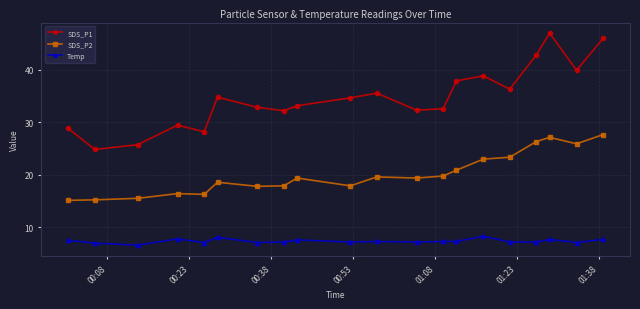

True or false: SDS_P1 and Temp intersect in this chart.

False